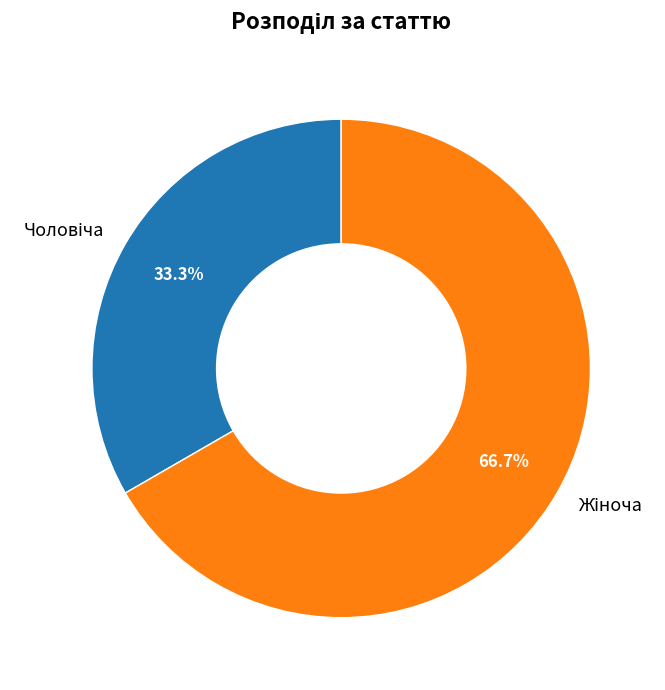

How many segments does this pie chart have?

2